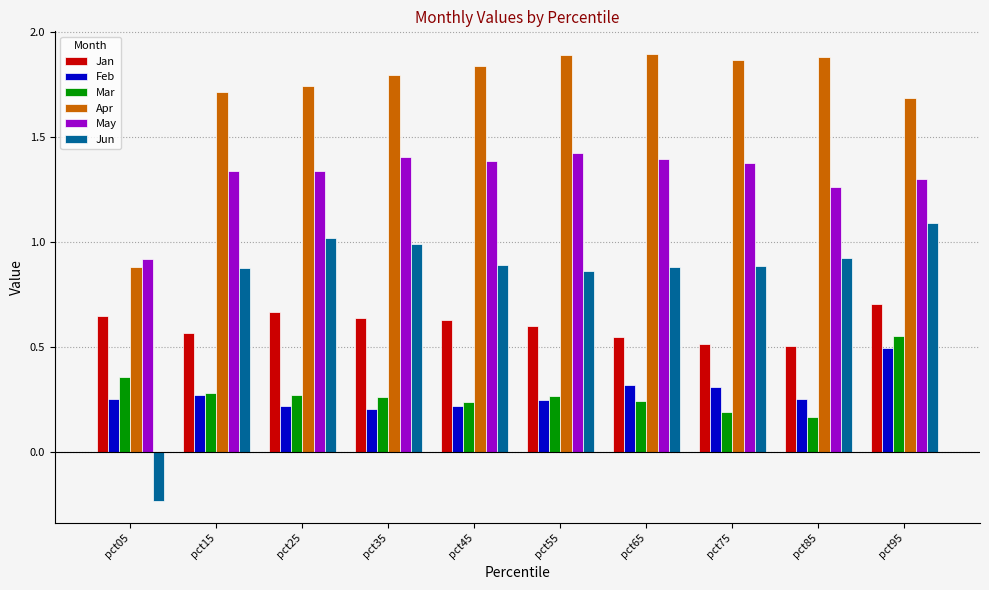

Which category has the lowest value in the Jun series?

pct05